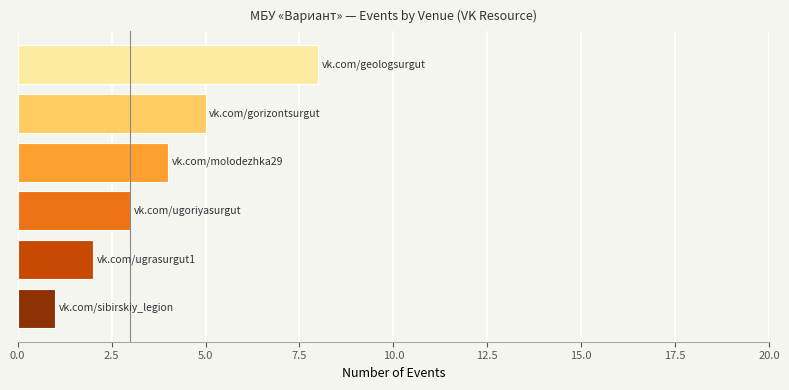

What is the greatest value displayed?

8